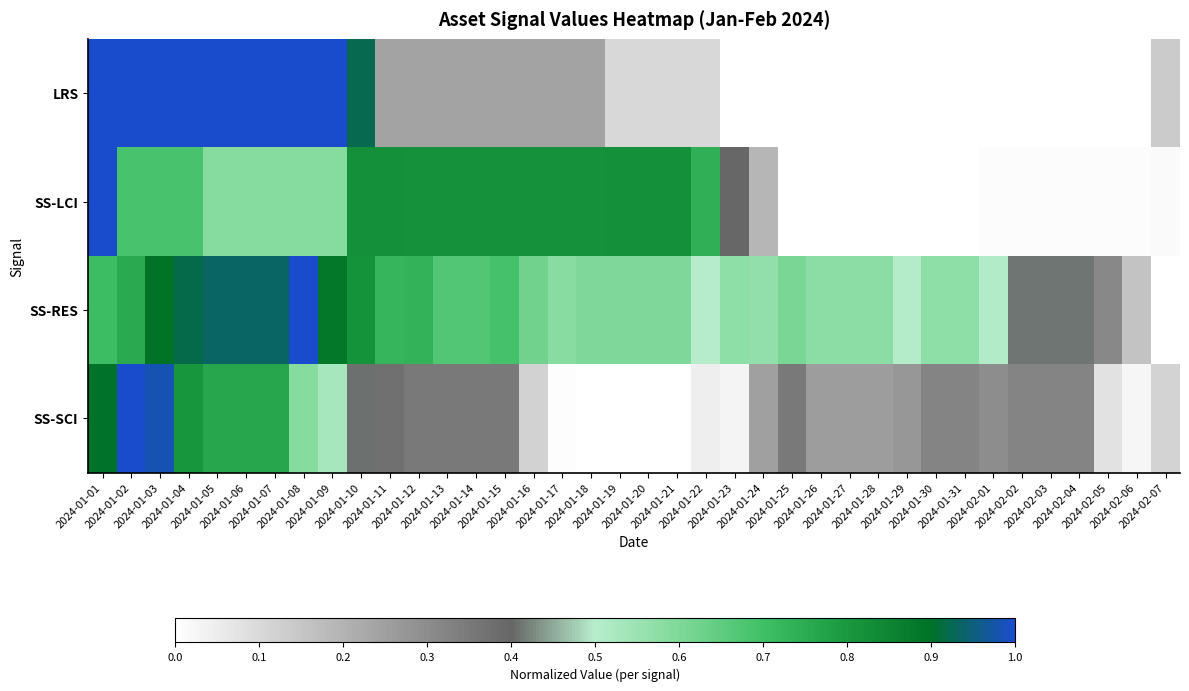

Which series changed the most between 2024-01-14 and 2024-01-26?

SS-LCI